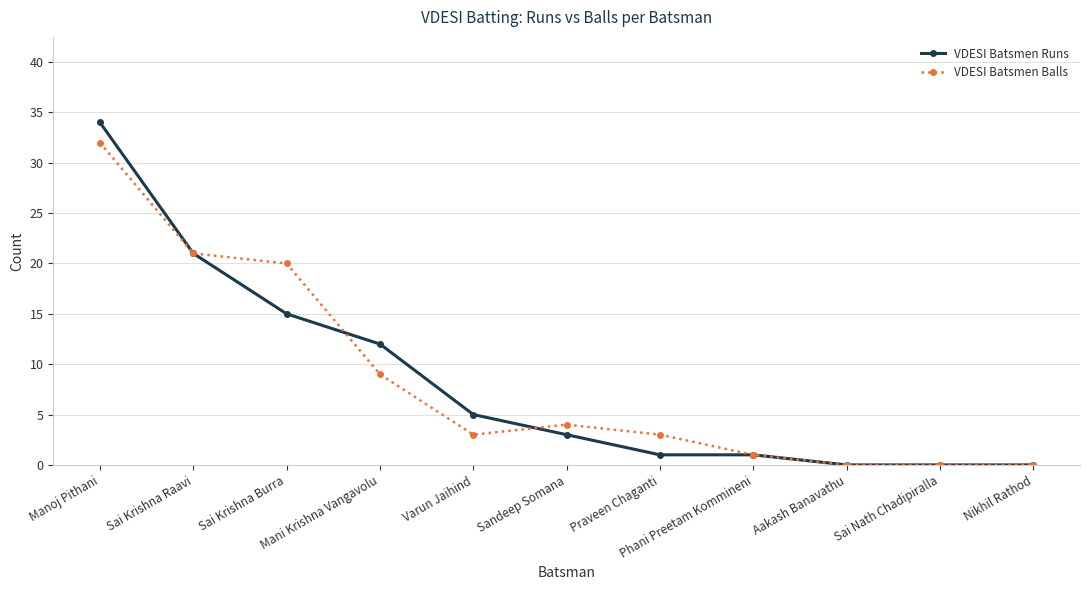

How many categories are shown in the chart?

11